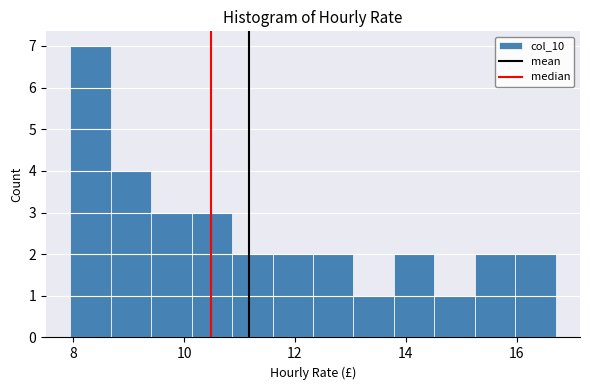

Read against the x-axis, roughly where is the centre of the tallest bar?

8.4